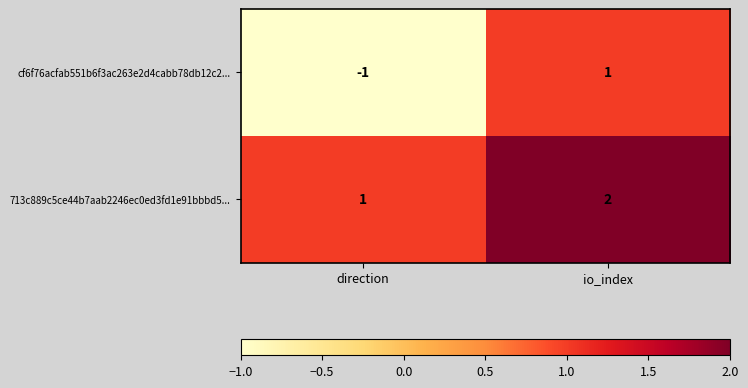

Which series changed the most between direction and io_index?

cf6f76acfab551b6f3ac263e2d4cabb78db12c2...